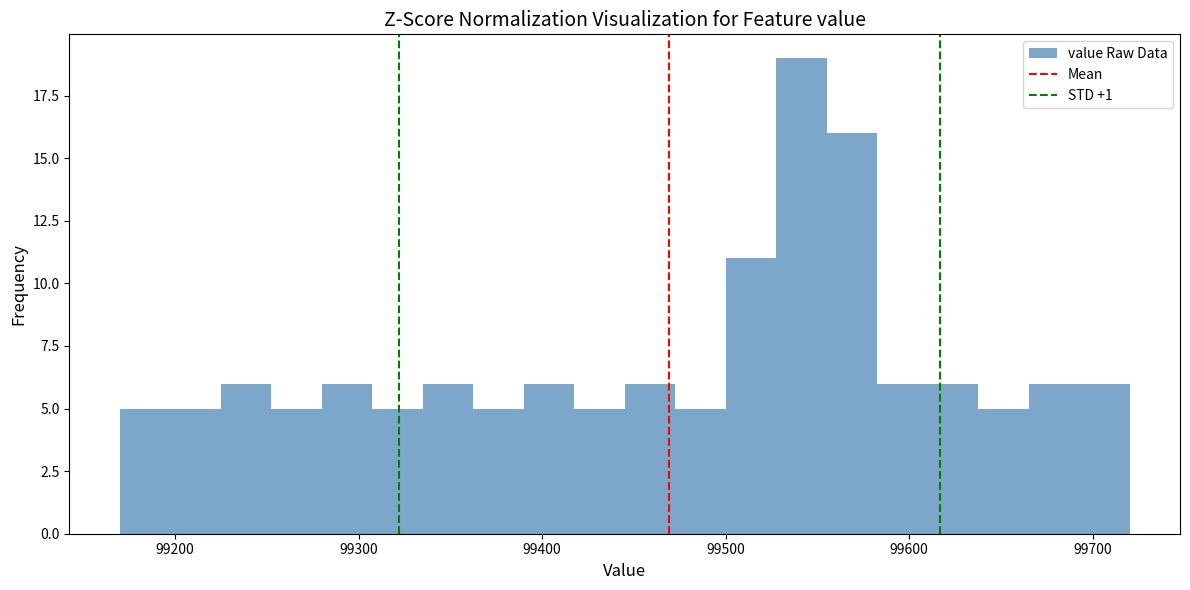

Around what value on the x-axis is the tallest bar? Give the approximate position of its centre, as read against the axis.

99540